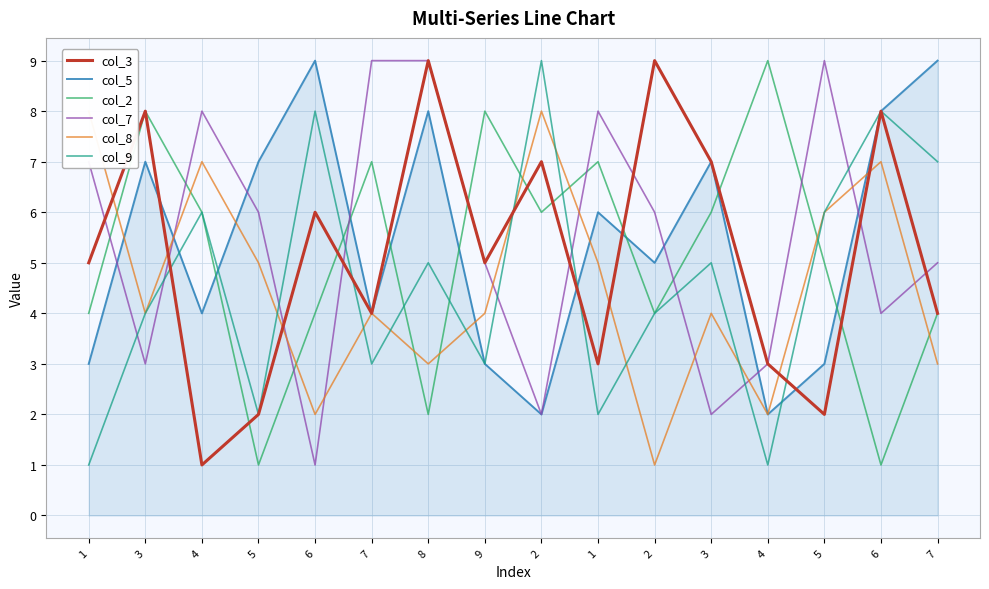

Where does the col_2 series first go above 6?

3